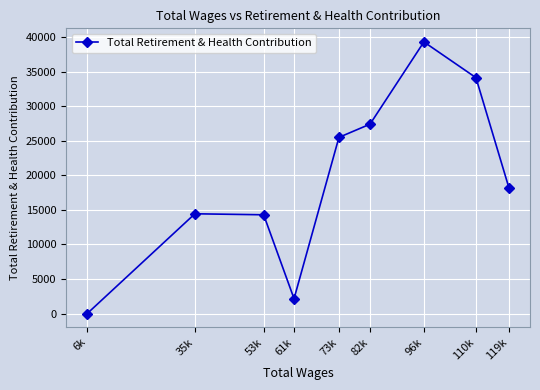

At which category does the chart reach its minimum across all series?

6k